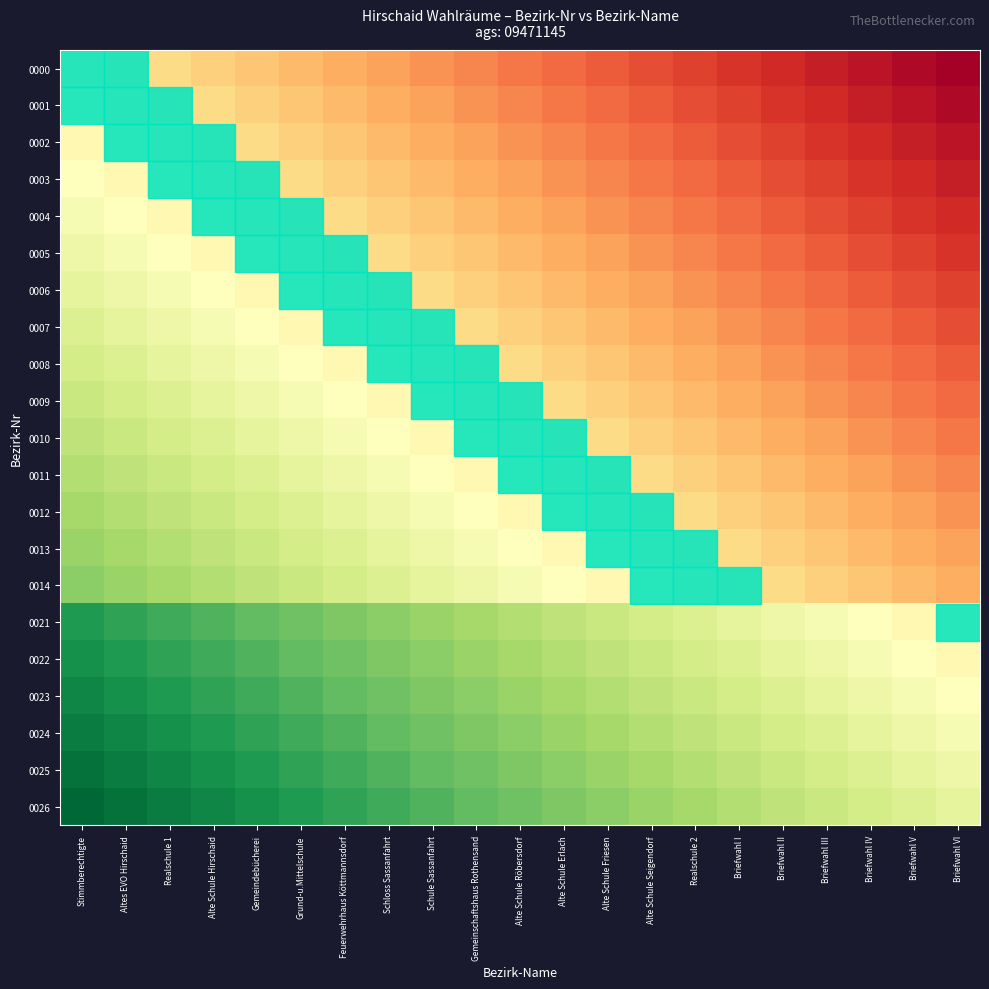

Reading left to right, list all the values displayed in this chart.

0000: Stimmberechtigte=0.4	Altes EVO Hirschaid=0.4	Realschule 1=0.4	Alte Schule Hirschaid=0.4	Gemeindebücherei=0.3	Grund-u.Mittelschule=0.3	Feuerwehrhaus Köttmannsdorf=0.3	Schloss Sassanfahrt=0.3	Schule Sassanfahrt=0.3	Gemeinschaftshaus Rothensand=0.2	Alte Schule Röbersdorf=0.2	Alte Schule Erlach=0.2	Alte Schule Friesen=0.2	Alte Schule Seigendorf=0.2	Realschule 2=0.1	Briefwahl I=0.1	Briefwahl II=0.1	Briefwahl III=0.1	Briefwahl IV=0.0	Briefwahl V=0.0	Briefwahl VI=0.0
0001: Stimmberechtigte=0.5	Altes EVO Hirschaid=0.4	Realschule 1=0.4	Alte Schule Hirschaid=0.4	Gemeindebücherei=0.4	Grund-u.Mittelschule=0.3	Feuerwehrhaus Köttmannsdorf=0.3	Schloss Sassanfahrt=0.3	Schule Sassanfahrt=0.3	Gemeinschaftshaus Rothensand=0.3	Alte Schule Röbersdorf=0.2	Alte Schule Erlach=0.2	Alte Schule Friesen=0.2	Alte Schule Seigendorf=0.2	Realschule 2=0.2	Briefwahl I=0.1	Briefwahl II=0.1	Briefwahl III=0.1	Briefwahl IV=0.1	Briefwahl V=0.0	Briefwahl VI=0.0
0002: Stimmberechtigte=0.5	Altes EVO Hirschaid=0.5	Realschule 1=0.4	Alte Schule Hirschaid=0.4	Gemeindebücherei=0.4	Grund-u.Mittelschule=0.4	Feuerwehrhaus Köttmannsdorf=0.3	Schloss Sassanfahrt=0.3	Schule Sassanfahrt=0.3	Gemeinschaftshaus Rothensand=0.3	Alte Schule Röbersdorf=0.3	Alte Schule Erlach=0.2	Alte Schule Friesen=0.2	Alte Schule Seigendorf=0.2	Realschule 2=0.2	Briefwahl I=0.2	Briefwahl II=0.1	Briefwahl III=0.1	Briefwahl IV=0.1	Briefwahl V=0.1	Briefwahl VI=0.0
0003: Stimmberechtigte=0.5	Altes EVO Hirschaid=0.5	Realschule 1=0.5	Alte Schule Hirschaid=0.4	Gemeindebücherei=0.4	Grund-u.Mittelschule=0.4	Feuerwehrhaus Köttmannsdorf=0.4	Schloss Sassanfahrt=0.3	Schule Sassanfahrt=0.3	Gemeinschaftshaus Rothensand=0.3	Alte Schule Röbersdorf=0.3	Alte Schule Erlach=0.3	Alte Schule Friesen=0.2	Alte Schule Seigendorf=0.2	Realschule 2=0.2	Briefwahl I=0.2	Briefwahl II=0.2	Briefwahl III=0.1	Briefwahl IV=0.1	Briefwahl V=0.1	Briefwahl VI=0.1
0004: Stimmberechtigte=0.5	Altes EVO Hirschaid=0.5	Realschule 1=0.5	Alte Schule Hirschaid=0.5	Gemeindebücherei=0.4	Grund-u.Mittelschule=0.4	Feuerwehrhaus Köttmannsdorf=0.4	Schloss Sassanfahrt=0.4	Schule Sassanfahrt=0.3	Gemeinschaftshaus Rothensand=0.3	Alte Schule Röbersdorf=0.3	Alte Schule Erlach=0.3	Alte Schule Friesen=0.3	Alte Schule Seigendorf=0.2	Realschule 2=0.2	Briefwahl I=0.2	Briefwahl II=0.2	Briefwahl III=0.2	Briefwahl IV=0.1	Briefwahl V=0.1	Briefwahl VI=0.1
0005: Stimmberechtigte=0.5	Altes EVO Hirschaid=0.5	Realschule 1=0.5	Alte Schule Hirschaid=0.5	Gemeindebücherei=0.5	Grund-u.Mittelschule=0.4	Feuerwehrhaus Köttmannsdorf=0.4	Schloss Sassanfahrt=0.4	Schule Sassanfahrt=0.4	Gemeinschaftshaus Rothensand=0.3	Alte Schule Röbersdorf=0.3	Alte Schule Erlach=0.3	Alte Schule Friesen=0.3	Alte Schule Seigendorf=0.3	Realschule 2=0.2	Briefwahl I=0.2	Briefwahl II=0.2	Briefwahl III=0.2	Briefwahl IV=0.2	Briefwahl V=0.1	Briefwahl VI=0.1
0006: Stimmberechtigte=0.6	Altes EVO Hirschaid=0.5	Realschule 1=0.5	Alte Schule Hirschaid=0.5	Gemeindebücherei=0.5	Grund-u.Mittelschule=0.5	Feuerwehrhaus Köttmannsdorf=0.4	Schloss Sassanfahrt=0.4	Schule Sassanfahrt=0.4	Gemeinschaftshaus Rothensand=0.4	Alte Schule Röbersdorf=0.3	Alte Schule Erlach=0.3	Alte Schule Friesen=0.3	Alte Schule Seigendorf=0.3	Realschule 2=0.3	Briefwahl I=0.2	Briefwahl II=0.2	Briefwahl III=0.2	Briefwahl IV=0.2	Briefwahl V=0.2	Briefwahl VI=0.1
0007: Stimmberechtigte=0.6	Altes EVO Hirschaid=0.6	Realschule 1=0.5	Alte Schule Hirschaid=0.5	Gemeindebücherei=0.5	Grund-u.Mittelschule=0.5	Feuerwehrhaus Köttmannsdorf=0.5	Schloss Sassanfahrt=0.4	Schule Sassanfahrt=0.4	Gemeinschaftshaus Rothensand=0.4	Alte Schule Röbersdorf=0.4	Alte Schule Erlach=0.3	Alte Schule Friesen=0.3	Alte Schule Seigendorf=0.3	Realschule 2=0.3	Briefwahl I=0.3	Briefwahl II=0.2	Briefwahl III=0.2	Briefwahl IV=0.2	Briefwahl V=0.2	Briefwahl VI=0.2
0008: Stimmberechtigte=0.6	Altes EVO Hirschaid=0.6	Realschule 1=0.6	Alte Schule Hirschaid=0.5	Gemeindebücherei=0.5	Grund-u.Mittelschule=0.5	Feuerwehrhaus Köttmannsdorf=0.5	Schloss Sassanfahrt=0.5	Schule Sassanfahrt=0.4	Gemeinschaftshaus Rothensand=0.4	Alte Schule Röbersdorf=0.4	Alte Schule Erlach=0.4	Alte Schule Friesen=0.3	Alte Schule Seigendorf=0.3	Realschule 2=0.3	Briefwahl I=0.3	Briefwahl II=0.3	Briefwahl III=0.2	Briefwahl IV=0.2	Briefwahl V=0.2	Briefwahl VI=0.2
0009: Stimmberechtigte=0.6	Altes EVO Hirschaid=0.6	Realschule 1=0.6	Alte Schule Hirschaid=0.6	Gemeindebücherei=0.5	Grund-u.Mittelschule=0.5	Feuerwehrhaus Köttmannsdorf=0.5	Schloss Sassanfahrt=0.5	Schule Sassanfahrt=0.5	Gemeinschaftshaus Rothensand=0.4	Alte Schule Röbersdorf=0.4	Alte Schule Erlach=0.4	Alte Schule Friesen=0.4	Alte Schule Seigendorf=0.3	Realschule 2=0.3	Briefwahl I=0.3	Briefwahl II=0.3	Briefwahl III=0.3	Briefwahl IV=0.2	Briefwahl V=0.2	Briefwahl VI=0.2
0010: Stimmberechtigte=0.7	Altes EVO Hirschaid=0.6	Realschule 1=0.6	Alte Schule Hirschaid=0.6	Gemeindebücherei=0.6	Grund-u.Mittelschule=0.5	Feuerwehrhaus Köttmannsdorf=0.5	Schloss Sassanfahrt=0.5	Schule Sassanfahrt=0.5	Gemeinschaftshaus Rothensand=0.5	Alte Schule Röbersdorf=0.4	Alte Schule Erlach=0.4	Alte Schule Friesen=0.4	Alte Schule Seigendorf=0.4	Realschule 2=0.3	Briefwahl I=0.3	Briefwahl II=0.3	Briefwahl III=0.3	Briefwahl IV=0.3	Briefwahl V=0.2	Briefwahl VI=0.2
0011: Stimmberechtigte=0.7	Altes EVO Hirschaid=0.7	Realschule 1=0.6	Alte Schule Hirschaid=0.6	Gemeindebücherei=0.6	Grund-u.Mittelschule=0.6	Feuerwehrhaus Köttmannsdorf=0.5	Schloss Sassanfahrt=0.5	Schule Sassanfahrt=0.5	Gemeinschaftshaus Rothensand=0.5	Alte Schule Röbersdorf=0.5	Alte Schule Erlach=0.4	Alte Schule Friesen=0.4	Alte Schule Seigendorf=0.4	Realschule 2=0.4	Briefwahl I=0.3	Briefwahl II=0.3	Briefwahl III=0.3	Briefwahl IV=0.3	Briefwahl V=0.3	Briefwahl VI=0.2
0012: Stimmberechtigte=0.7	Altes EVO Hirschaid=0.7	Realschule 1=0.7	Alte Schule Hirschaid=0.6	Gemeindebücherei=0.6	Grund-u.Mittelschule=0.6	Feuerwehrhaus Köttmannsdorf=0.6	Schloss Sassanfahrt=0.5	Schule Sassanfahrt=0.5	Gemeinschaftshaus Rothensand=0.5	Alte Schule Röbersdorf=0.5	Alte Schule Erlach=0.5	Alte Schule Friesen=0.4	Alte Schule Seigendorf=0.4	Realschule 2=0.4	Briefwahl I=0.4	Briefwahl II=0.3	Briefwahl III=0.3	Briefwahl IV=0.3	Briefwahl V=0.3	Briefwahl VI=0.3
0013: Stimmberechtigte=0.7	Altes EVO Hirschaid=0.7	Realschule 1=0.7	Alte Schule Hirschaid=0.7	Gemeindebücherei=0.6	Grund-u.Mittelschule=0.6	Feuerwehrhaus Köttmannsdorf=0.6	Schloss Sassanfahrt=0.6	Schule Sassanfahrt=0.5	Gemeinschaftshaus Rothensand=0.5	Alte Schule Röbersdorf=0.5	Alte Schule Erlach=0.5	Alte Schule Friesen=0.5	Alte Schule Seigendorf=0.4	Realschule 2=0.4	Briefwahl I=0.4	Briefwahl II=0.4	Briefwahl III=0.3	Briefwahl IV=0.3	Briefwahl V=0.3	Briefwahl VI=0.3
0014: Stimmberechtigte=0.7	Altes EVO Hirschaid=0.7	Realschule 1=0.7	Alte Schule Hirschaid=0.7	Gemeindebücherei=0.7	Grund-u.Mittelschule=0.6	Feuerwehrhaus Köttmannsdorf=0.6	Schloss Sassanfahrt=0.6	Schule Sassanfahrt=0.6	Gemeinschaftshaus Rothensand=0.5	Alte Schule Röbersdorf=0.5	Alte Schule Erlach=0.5	Alte Schule Friesen=0.5	Alte Schule Seigendorf=0.5	Realschule 2=0.4	Briefwahl I=0.4	Briefwahl II=0.4	Briefwahl III=0.4	Briefwahl IV=0.3	Briefwahl V=0.3	Briefwahl VI=0.3
0021: Stimmberechtigte=0.9	Altes EVO Hirschaid=0.9	Realschule 1=0.8	Alte Schule Hirschaid=0.8	Gemeindebücherei=0.8	Grund-u.Mittelschule=0.8	Feuerwehrhaus Köttmannsdorf=0.8	Schloss Sassanfahrt=0.7	Schule Sassanfahrt=0.7	Gemeinschaftshaus Rothensand=0.7	Alte Schule Röbersdorf=0.7	Alte Schule Erlach=0.7	Alte Schule Friesen=0.6	Alte Schule Seigendorf=0.6	Realschule 2=0.6	Briefwahl I=0.6	Briefwahl II=0.5	Briefwahl III=0.5	Briefwahl IV=0.5	Briefwahl V=0.5	Briefwahl VI=0.5
0022: Stimmberechtigte=0.9	Altes EVO Hirschaid=0.9	Realschule 1=0.9	Alte Schule Hirschaid=0.8	Gemeindebücherei=0.8	Grund-u.Mittelschule=0.8	Feuerwehrhaus Köttmannsdorf=0.8	Schloss Sassanfahrt=0.8	Schule Sassanfahrt=0.7	Gemeinschaftshaus Rothensand=0.7	Alte Schule Röbersdorf=0.7	Alte Schule Erlach=0.7	Alte Schule Friesen=0.7	Alte Schule Seigendorf=0.6	Realschule 2=0.6	Briefwahl I=0.6	Briefwahl II=0.6	Briefwahl III=0.5	Briefwahl IV=0.5	Briefwahl V=0.5	Briefwahl VI=0.5
0023: Stimmberechtigte=0.9	Altes EVO Hirschaid=0.9	Realschule 1=0.9	Alte Schule Hirschaid=0.9	Gemeindebücherei=0.8	Grund-u.Mittelschule=0.8	Feuerwehrhaus Köttmannsdorf=0.8	Schloss Sassanfahrt=0.8	Schule Sassanfahrt=0.8	Gemeinschaftshaus Rothensand=0.7	Alte Schule Röbersdorf=0.7	Alte Schule Erlach=0.7	Alte Schule Friesen=0.7	Alte Schule Seigendorf=0.7	Realschule 2=0.6	Briefwahl I=0.6	Briefwahl II=0.6	Briefwahl III=0.6	Briefwahl IV=0.5	Briefwahl V=0.5	Briefwahl VI=0.5
0024: Stimmberechtigte=1.0	Altes EVO Hirschaid=0.9	Realschule 1=0.9	Alte Schule Hirschaid=0.9	Gemeindebücherei=0.9	Grund-u.Mittelschule=0.8	Feuerwehrhaus Köttmannsdorf=0.8	Schloss Sassanfahrt=0.8	Schule Sassanfahrt=0.8	Gemeinschaftshaus Rothensand=0.8	Alte Schule Röbersdorf=0.7	Alte Schule Erlach=0.7	Alte Schule Friesen=0.7	Alte Schule Seigendorf=0.7	Realschule 2=0.7	Briefwahl I=0.6	Briefwahl II=0.6	Briefwahl III=0.6	Briefwahl IV=0.6	Briefwahl V=0.5	Briefwahl VI=0.5
0025: Stimmberechtigte=1.0	Altes EVO Hirschaid=1.0	Realschule 1=0.9	Alte Schule Hirschaid=0.9	Gemeindebücherei=0.9	Grund-u.Mittelschule=0.9	Feuerwehrhaus Köttmannsdorf=0.8	Schloss Sassanfahrt=0.8	Schule Sassanfahrt=0.8	Gemeinschaftshaus Rothensand=0.8	Alte Schule Röbersdorf=0.8	Alte Schule Erlach=0.7	Alte Schule Friesen=0.7	Alte Schule Seigendorf=0.7	Realschule 2=0.7	Briefwahl I=0.7	Briefwahl II=0.6	Briefwahl III=0.6	Briefwahl IV=0.6	Briefwahl V=0.6	Briefwahl VI=0.5
0026: Stimmberechtigte=1.0	Altes EVO Hirschaid=1.0	Realschule 1=1.0	Alte Schule Hirschaid=0.9	Gemeindebücherei=0.9	Grund-u.Mittelschule=0.9	Feuerwehrhaus Köttmannsdorf=0.9	Schloss Sassanfahrt=0.8	Schule Sassanfahrt=0.8	Gemeinschaftshaus Rothensand=0.8	Alte Schule Röbersdorf=0.8	Alte Schule Erlach=0.8	Alte Schule Friesen=0.7	Alte Schule Seigendorf=0.7	Realschule 2=0.7	Briefwahl I=0.7	Briefwahl II=0.7	Briefwahl III=0.6	Briefwahl IV=0.6	Briefwahl V=0.6	Briefwahl VI=0.6